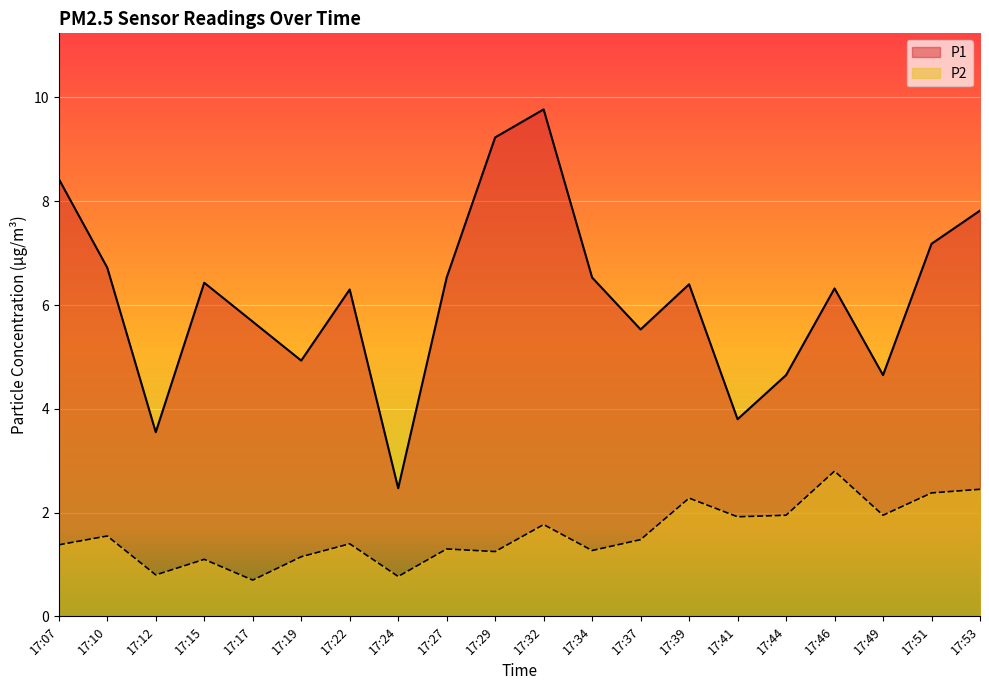

Count the number of categories in the chart.

20